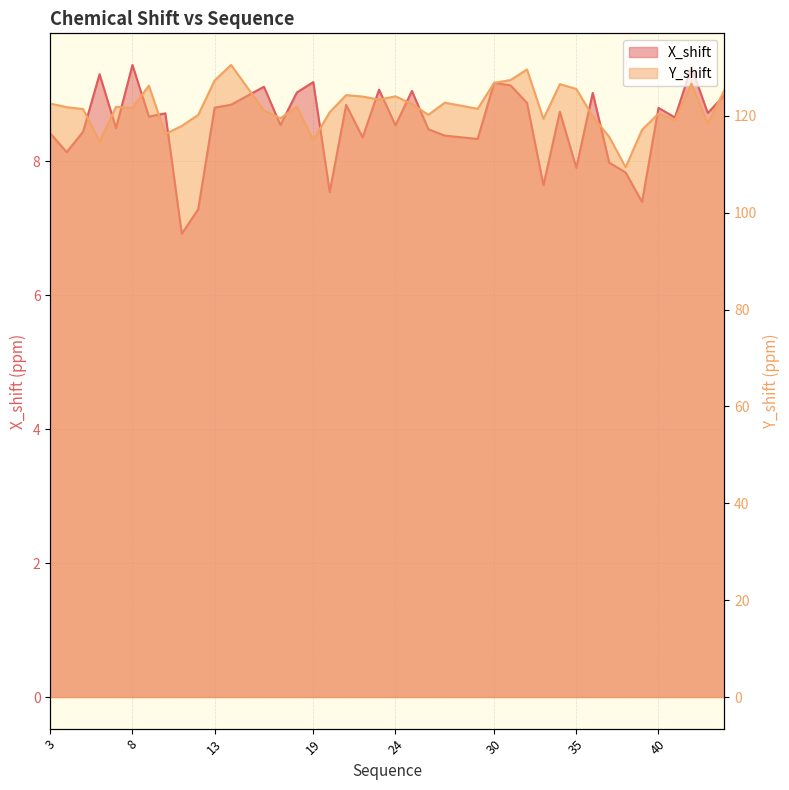

Where is the first local minimum for X_shift?

4